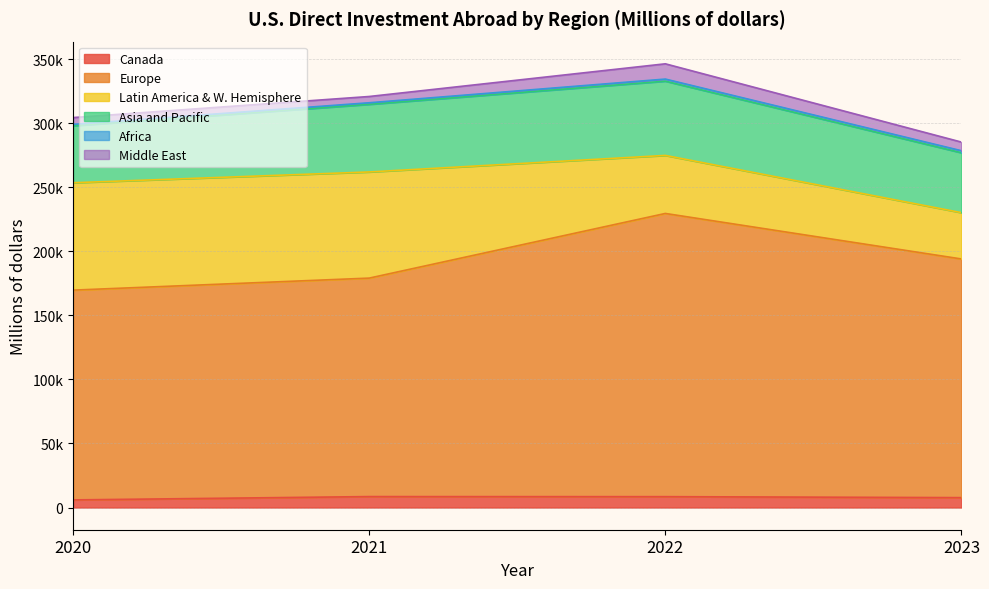

Does the chart display data point markers on the line(s)?

No